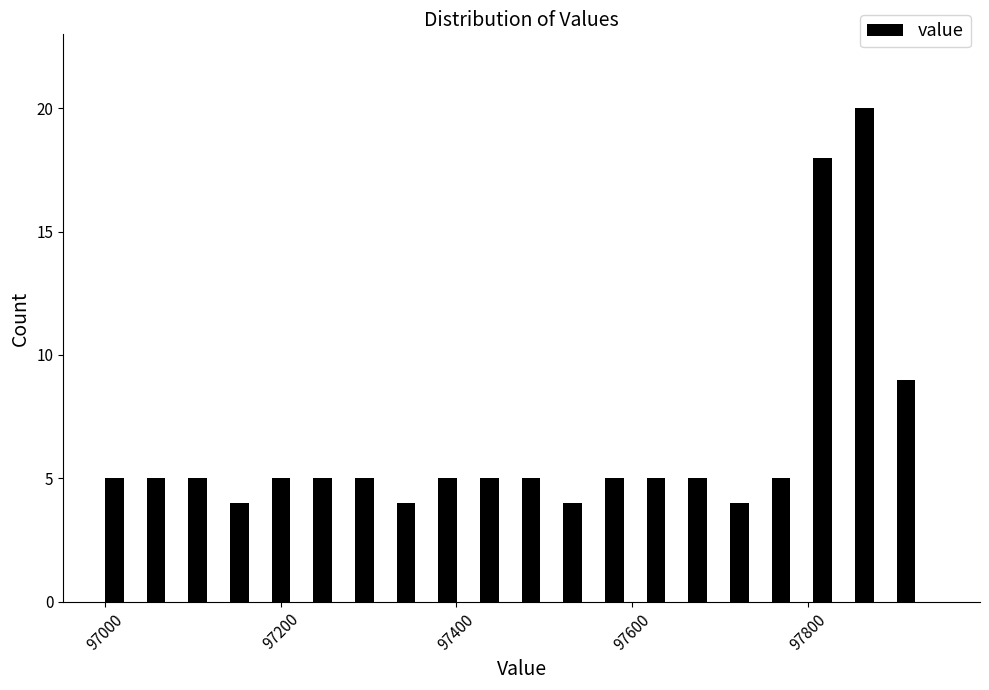

Read against the x-axis, roughly where is the centre of the tallest bar?

97860